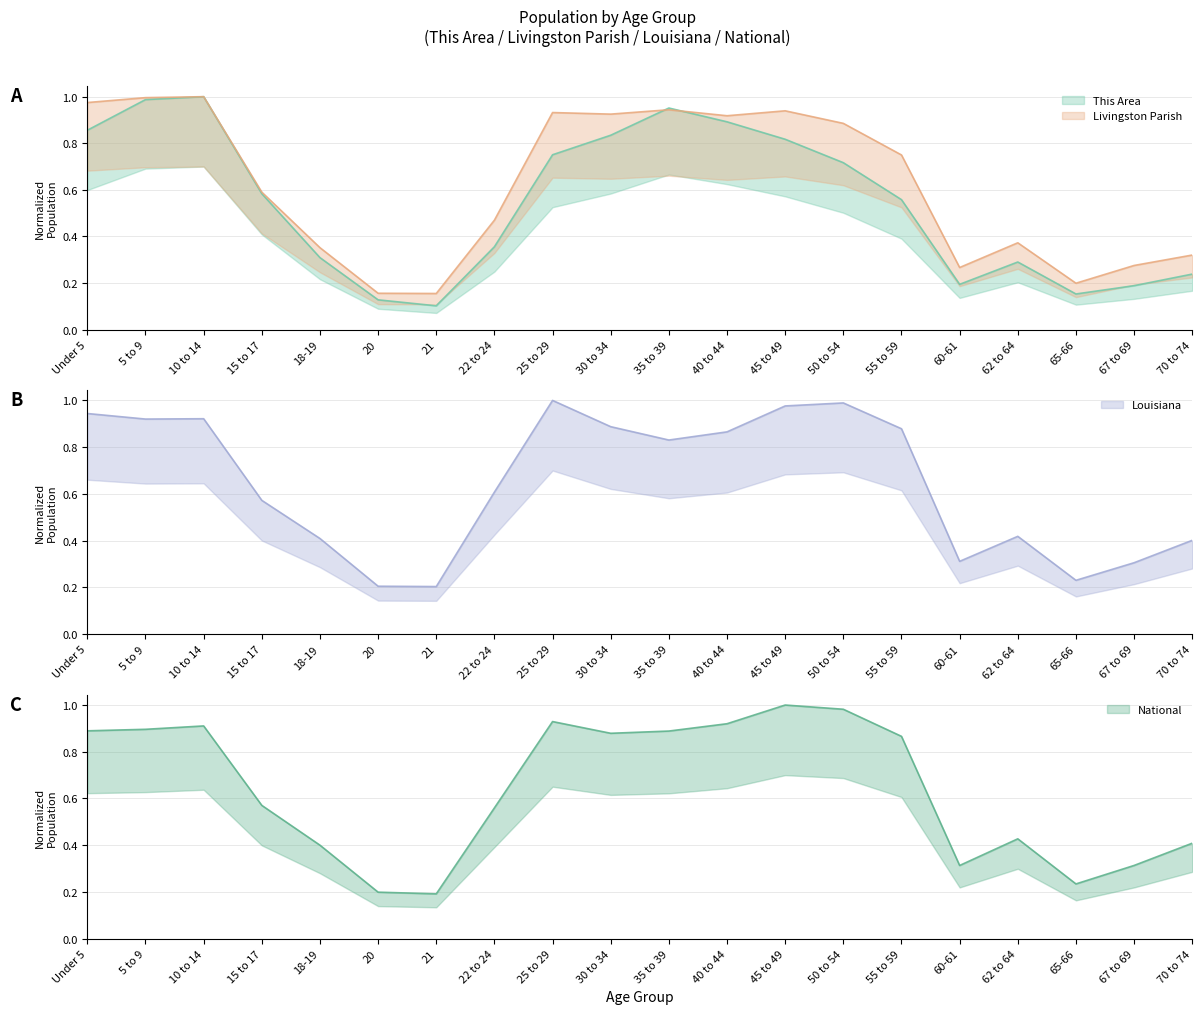

How many interior local valleys does the This Area series have?

3